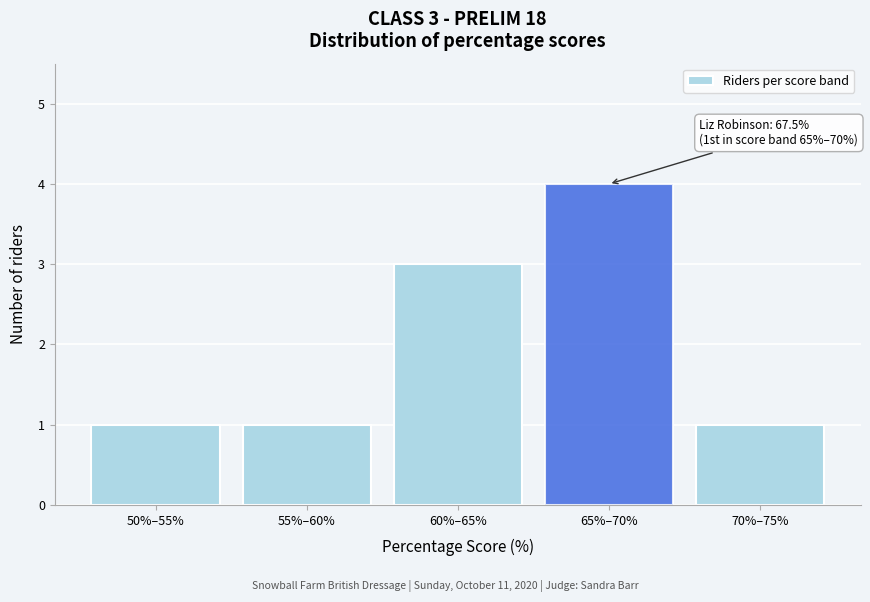

Reading right to left, extract all data points from this chart.

1	4	3	1	1